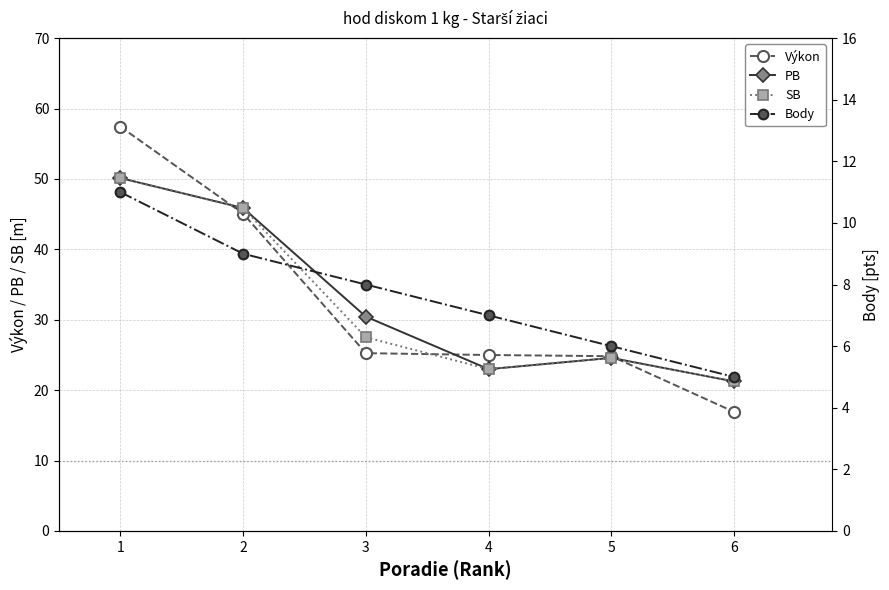

What are all the series names shown in the legend?

Výkon, PB, SB, Body